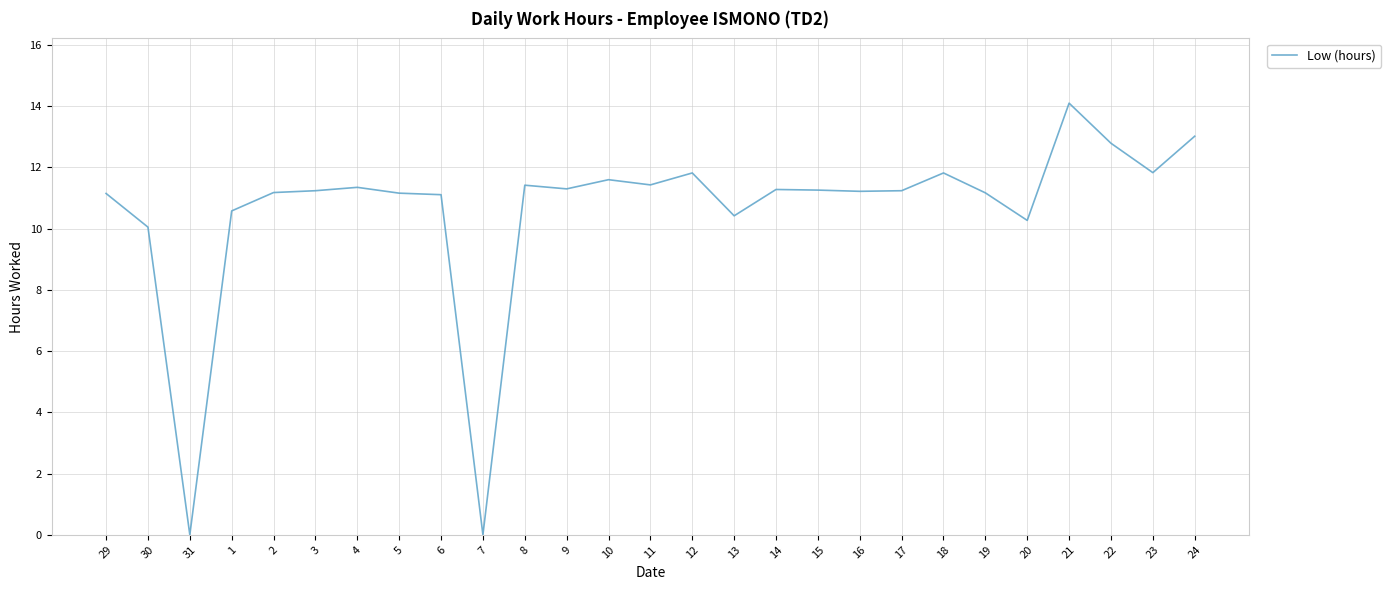

Is it true that the value at 3 is 18.9?

False